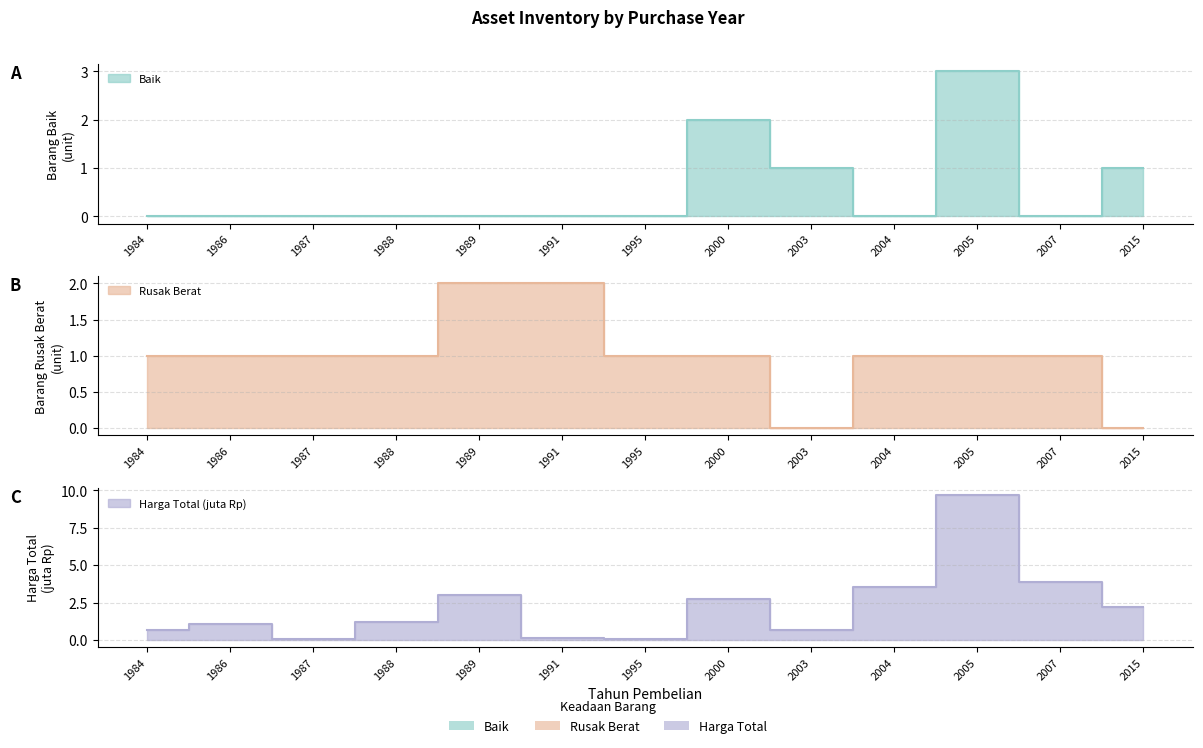

Which label corresponds to the largest value in the chart?

2005